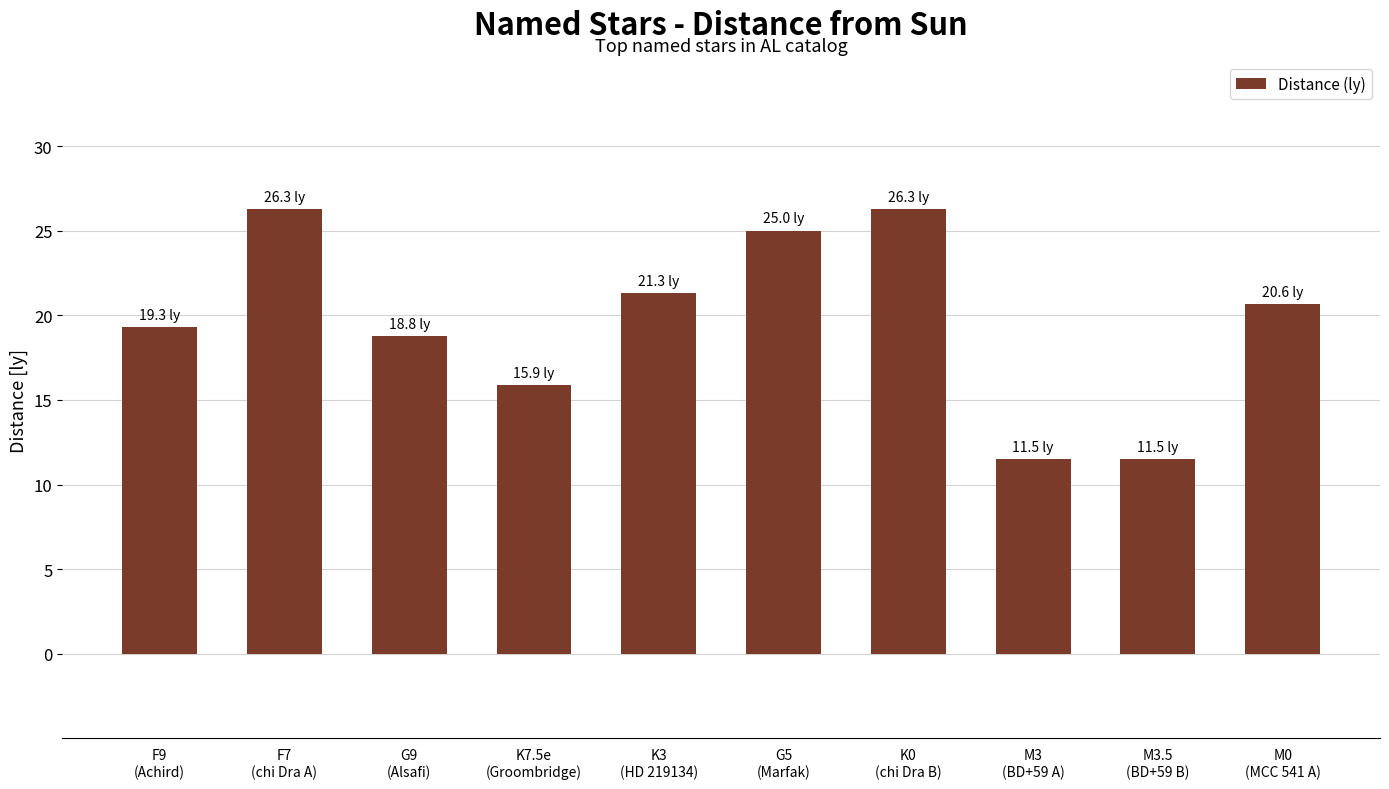

What is the minimum value shown in the chart?

11.5